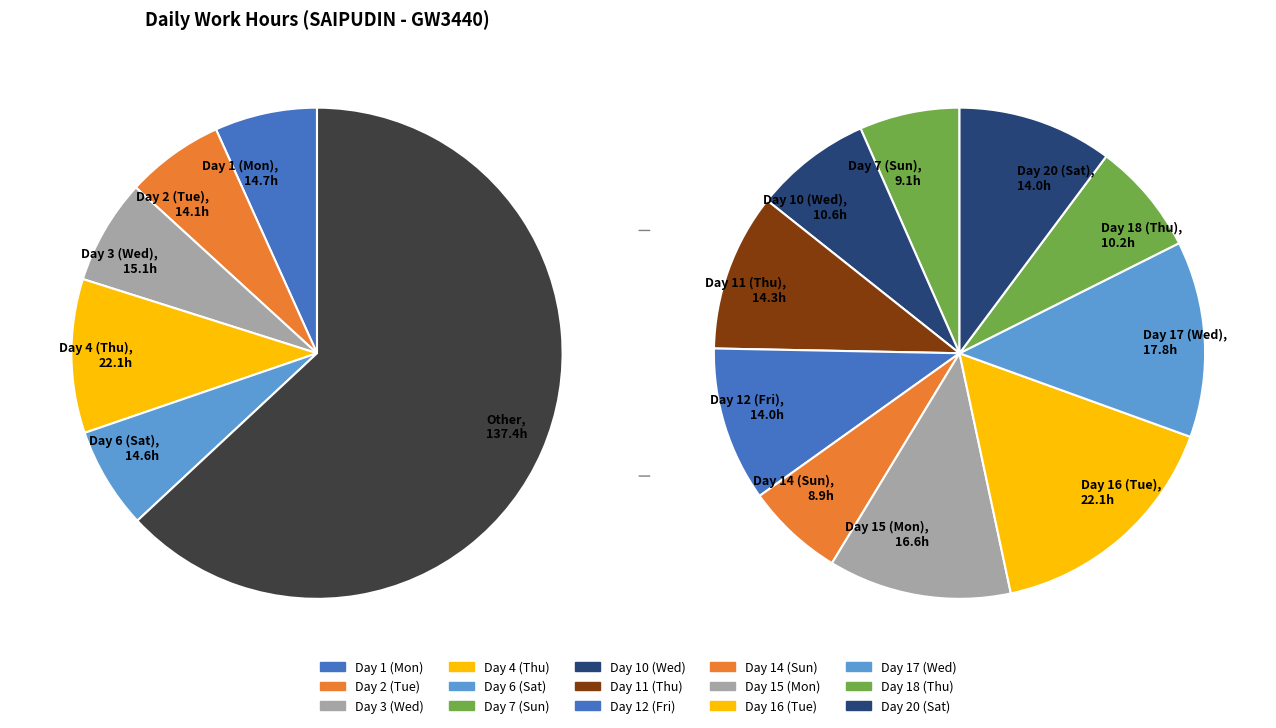

What is the largest slice in the pie chart?

Day 16 (Tue)